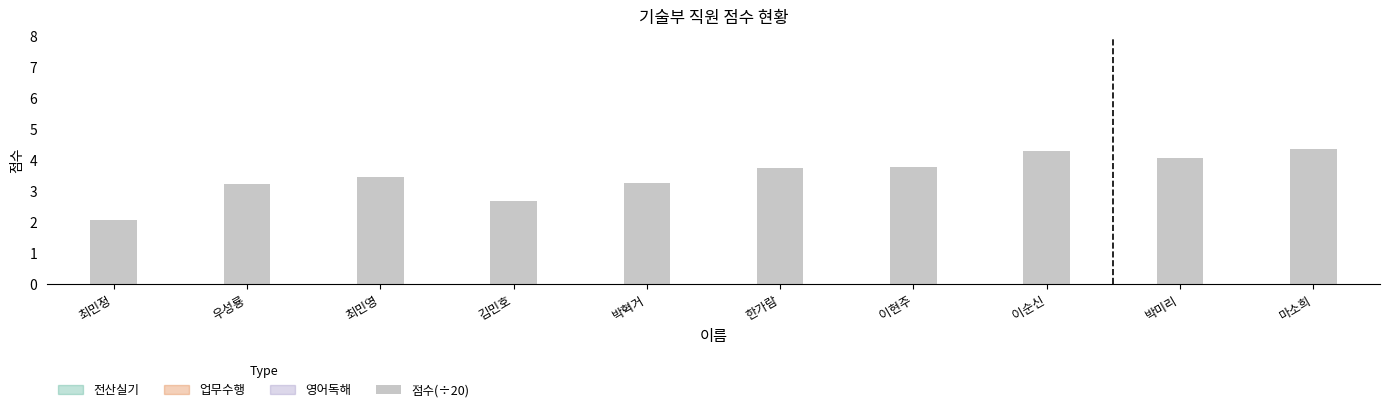

Reading left to right, extract all data points from this chart.

2.1	3.2	3.5	2.7	3.3	3.7	3.8	4.3	4.1	4.4